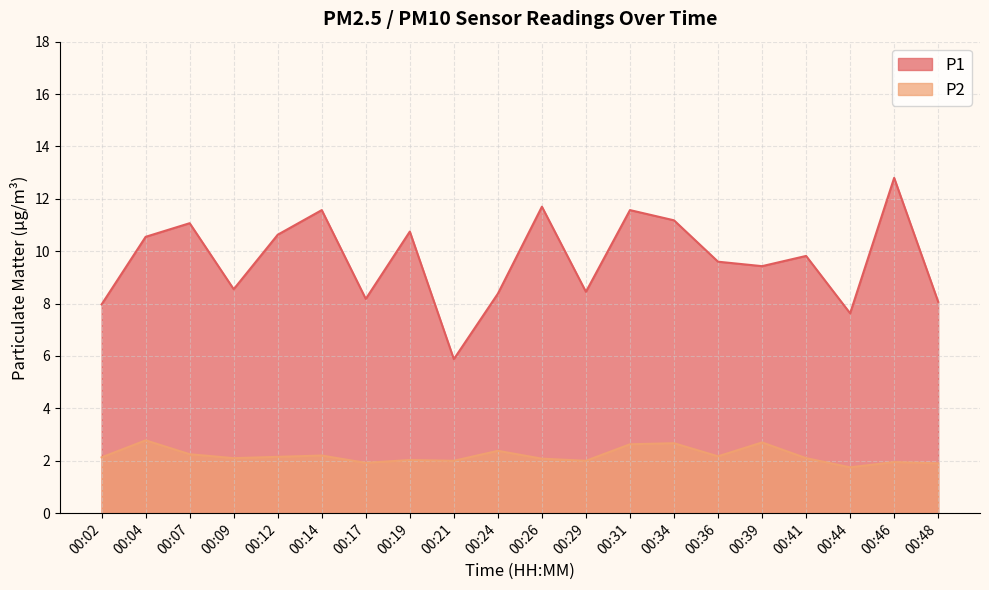

At 00:14, list the series in order from smallest to largest.

P2, P1